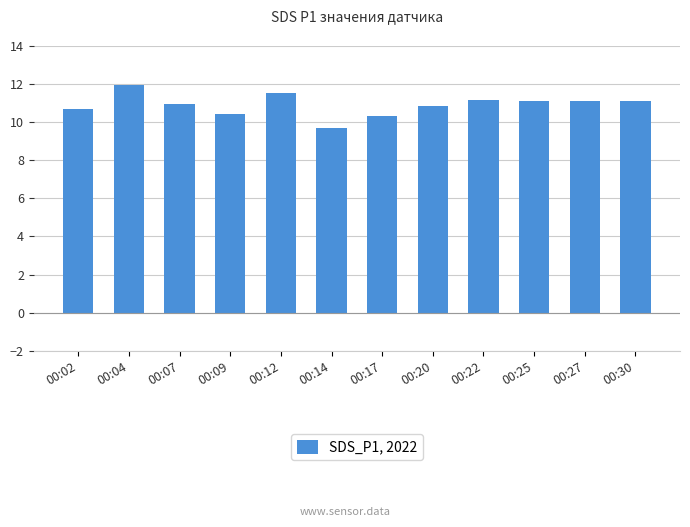

What is the value of the 6th bar from the left?

9.7